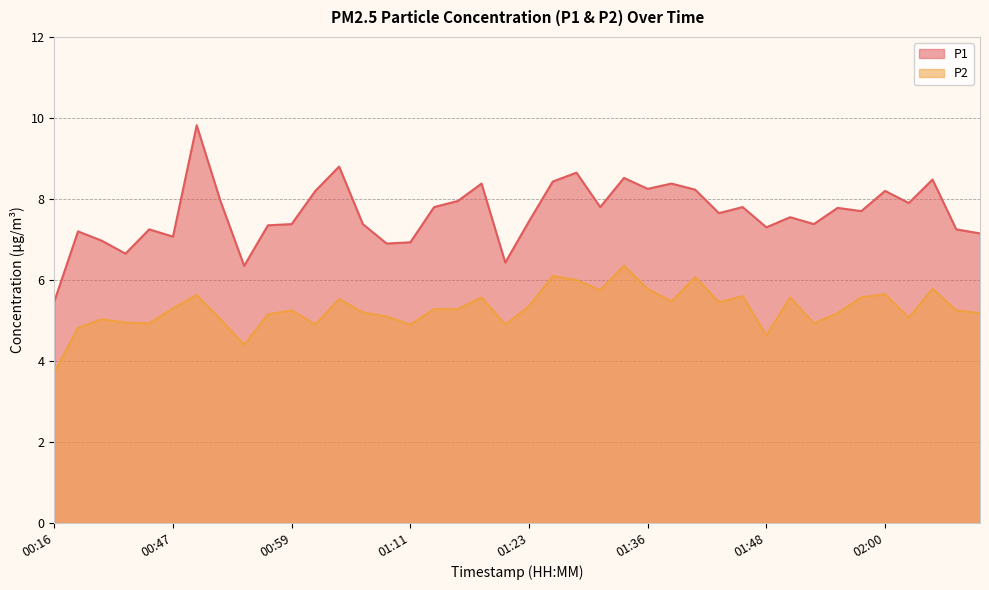

True or false: P1 and P2 cross at least once.

False